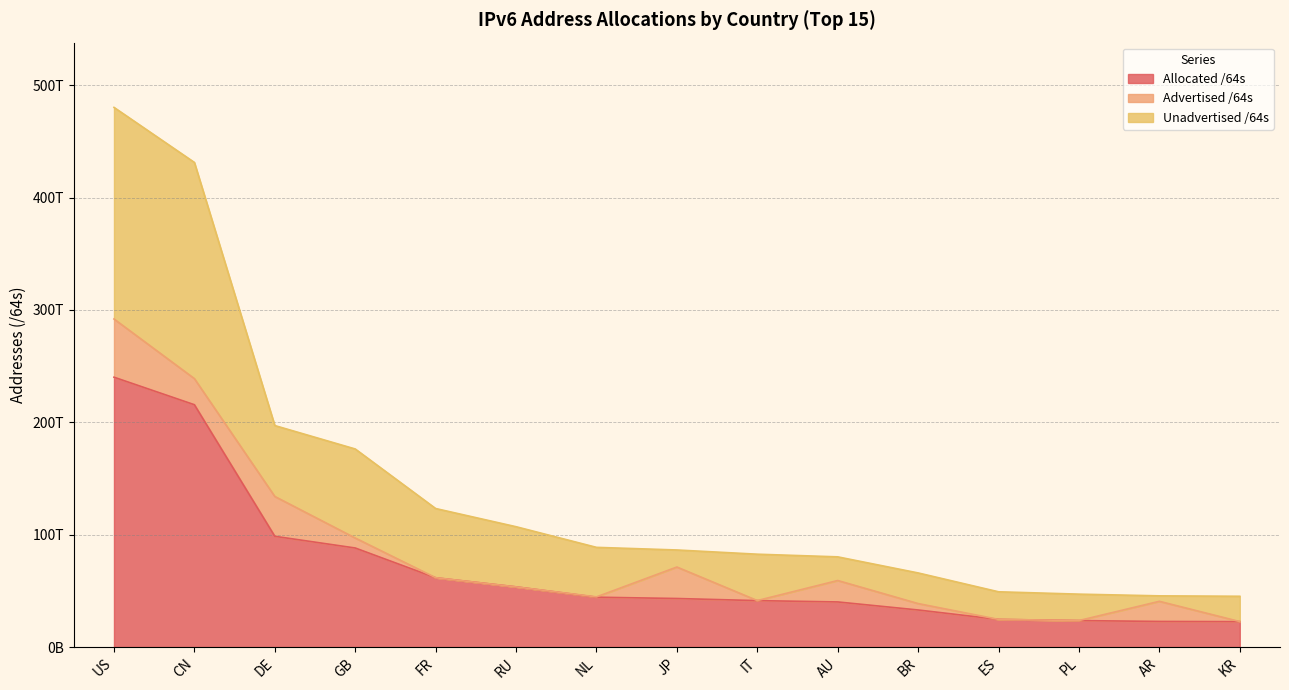

What is the value of the Unadvertised /64s point at the 5th from the left?

123282757517312